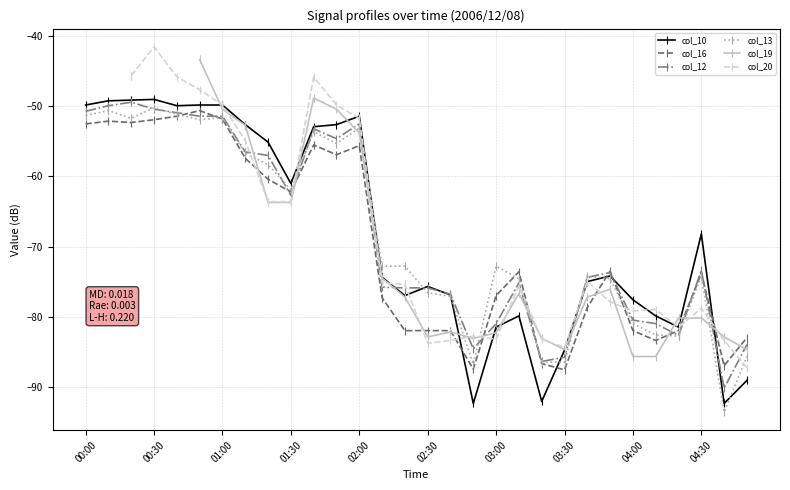

Where does the col_13 series first go above -72?

00:00